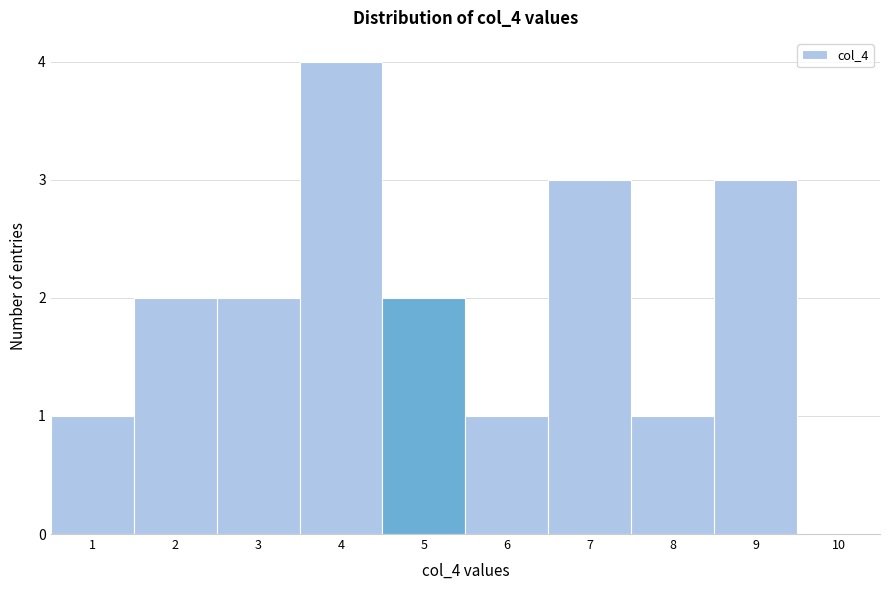

Reading left to right, list every bar in this chart as the range it spans on the x-axis followed by its height. The values are not printed on the chart, so give them approximately, as read against the axis.

0.5 to 1.5: 1
1.5 to 2.5: 2
2.5 to 3.5: 2
3.5 to 4.5: 4
4.5 to 5.5: 2
5.5 to 6.5: 1
6.5 to 7.5: 3
7.5 to 8.5: 1
8.5 to 9.5: 3
9.5 to 10.5: 0